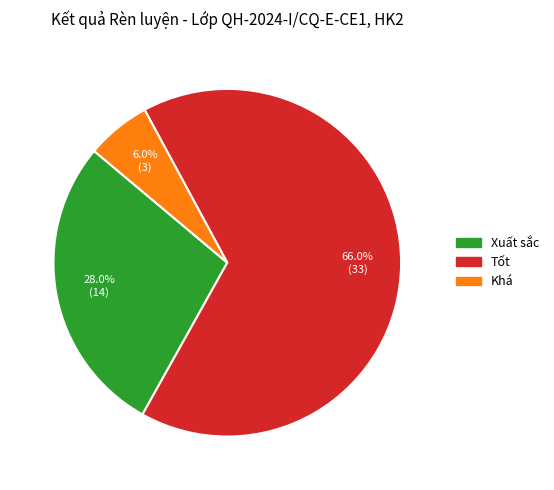

Which slice is the smallest?

Khá